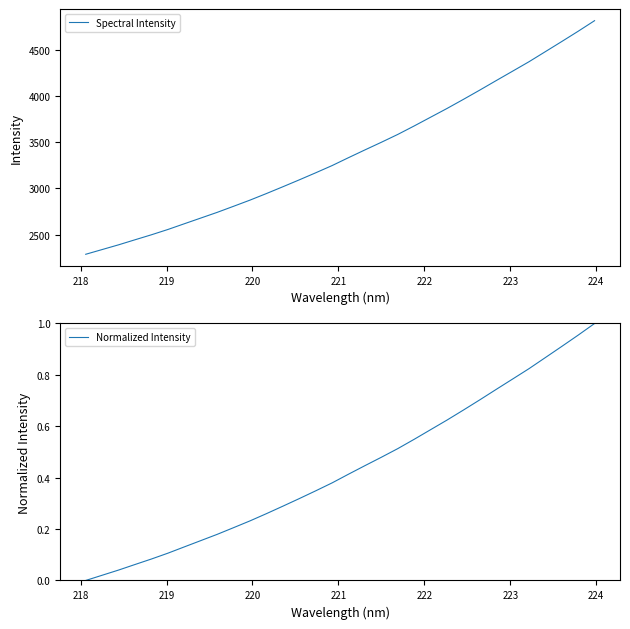

What is the maximum value for Spectral Intensity?

4818.2